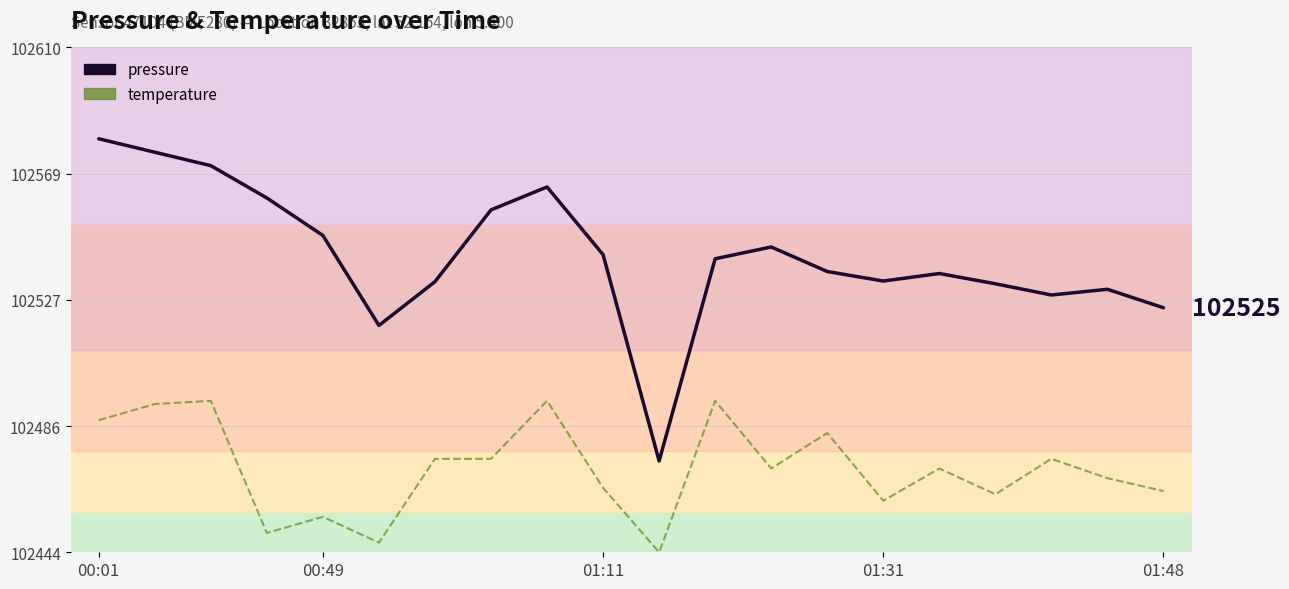

How many lines are shown in the chart?

2